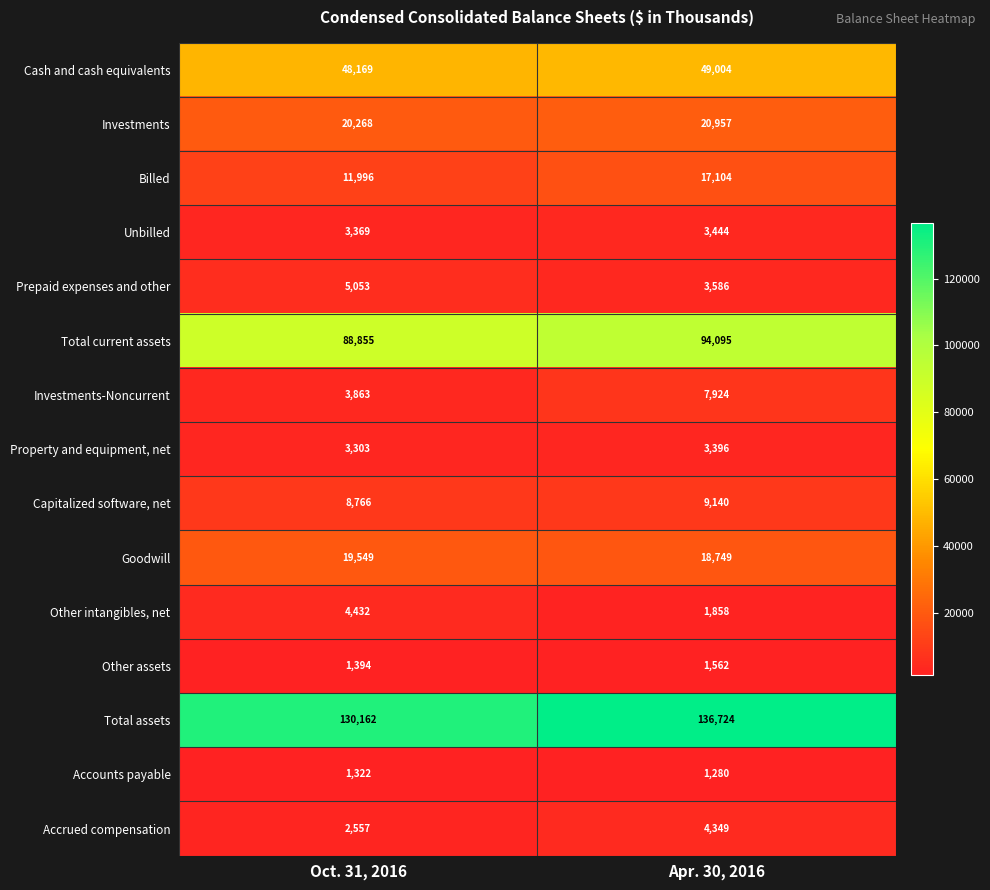

Reading left to right, list all the values displayed in this chart.

Cash and cash equivalents: 48169	49004
Investments: 20268	20957
Billed: 11996	17104
Unbilled: 3369	3444
Prepaid expenses and other: 5053	3586
Total current assets: 88855	94095
Investments-Noncurrent: 3863	7924
Property and equipment, net: 3303	3396
Capitalized software, net: 8766	9140
Goodwill: 19549	18749
Other intangibles, net: 4432	1858
Other assets: 1394	1562
Total assets: 130162	136724
Accounts payable: 1322	1280
Accrued compensation: 2557	4349